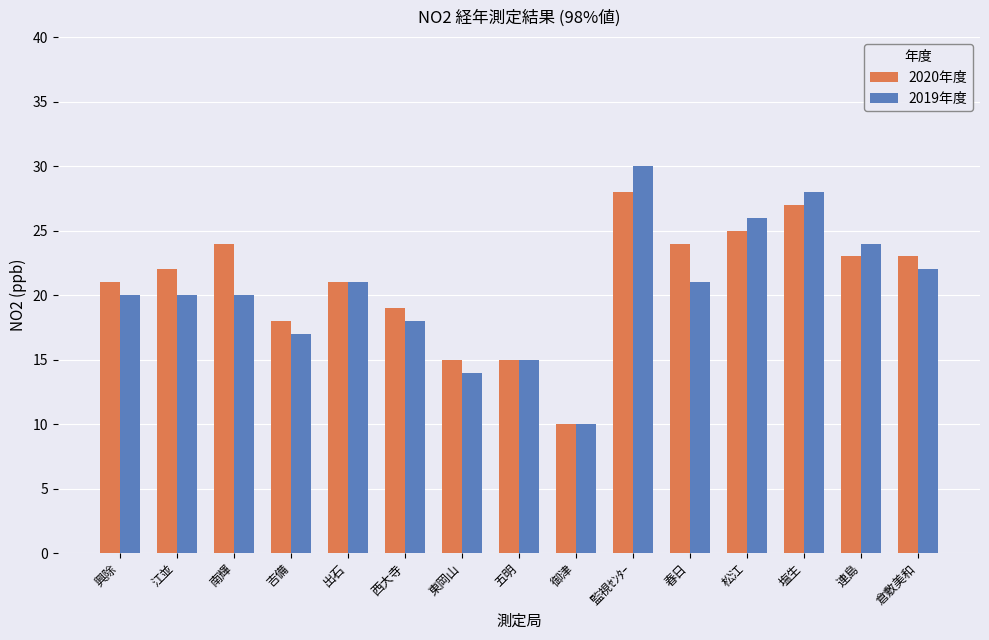

Count the number of categories in the chart.

15